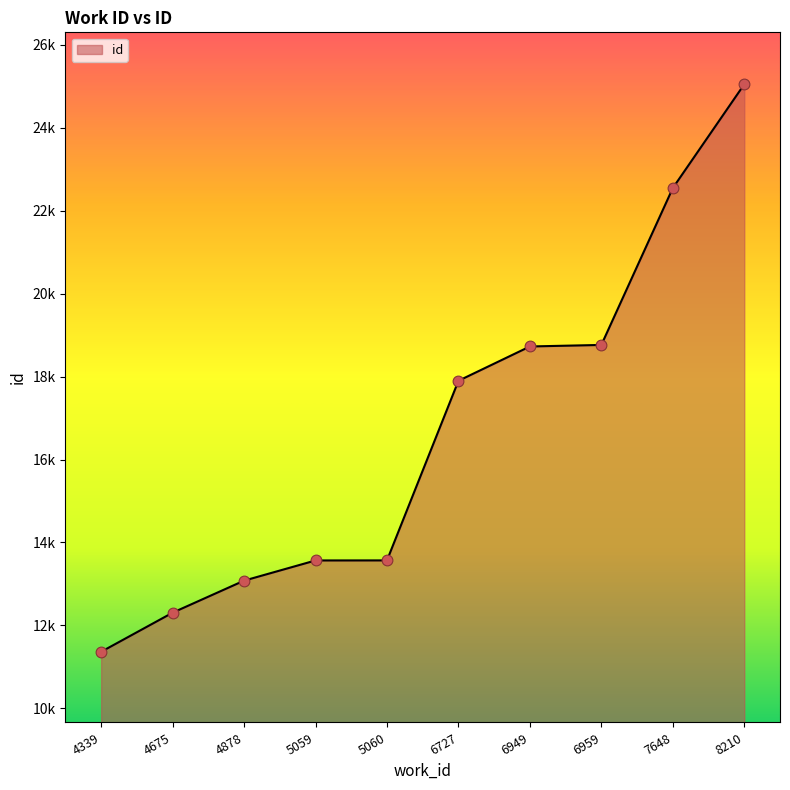

Between 6727 and 7648, which is larger?

7648